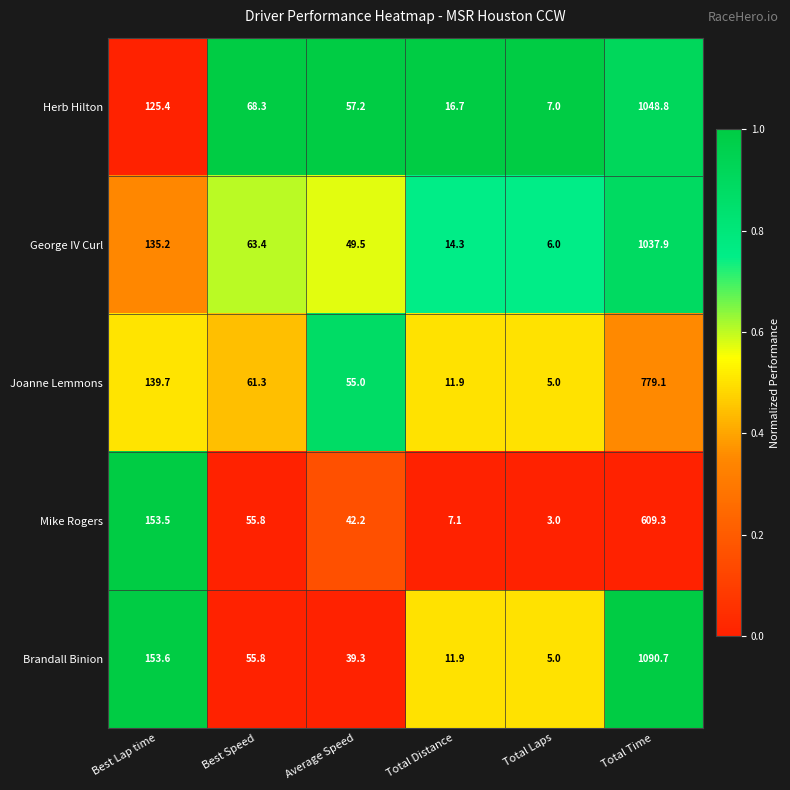

Which label corresponds to the smallest value in the chart?

Total Laps